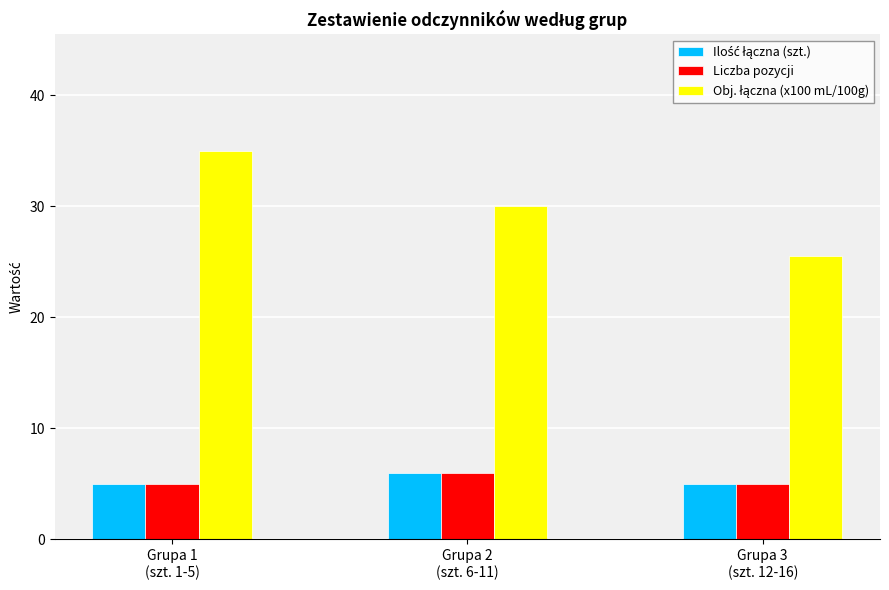

What is the greatest value displayed?

35.0